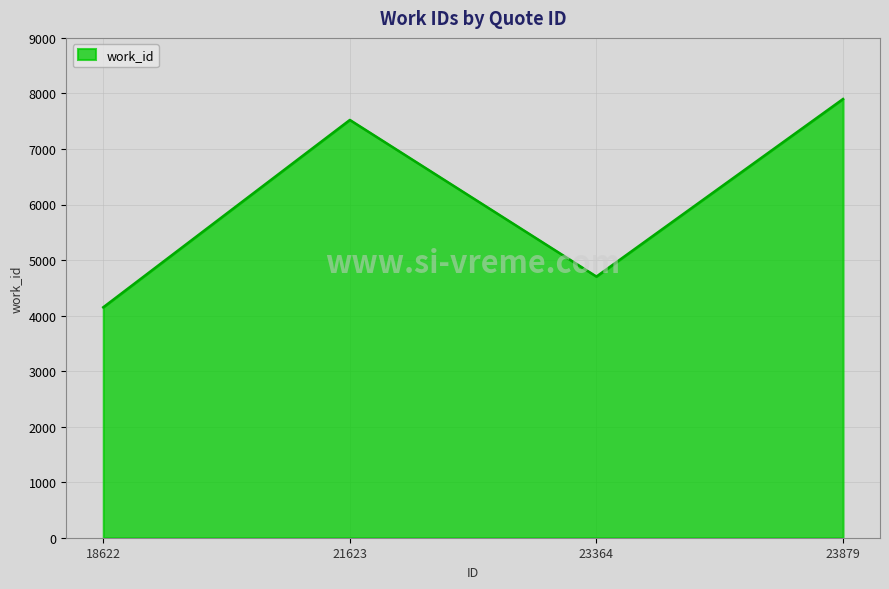

The chart shows a value of 4149 at 18622. True or false?

True